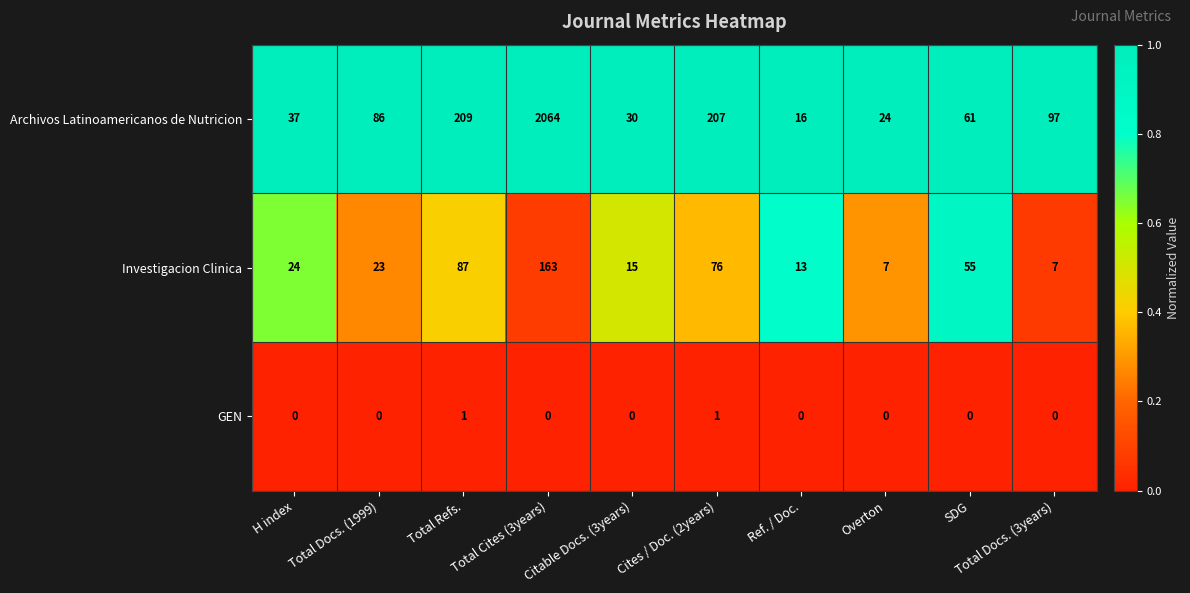

Rank the series at Ref. / Doc. from highest to lowest value.

Archivos Latinoamericanos de Nutricion, Investigacion Clinica, GEN